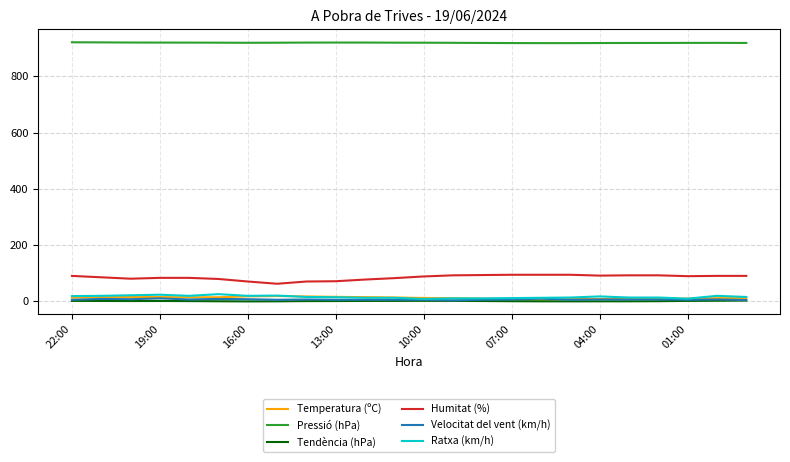

What is the difference between the second highest and minimum values in the Ratxa (km/h) series?

15.0